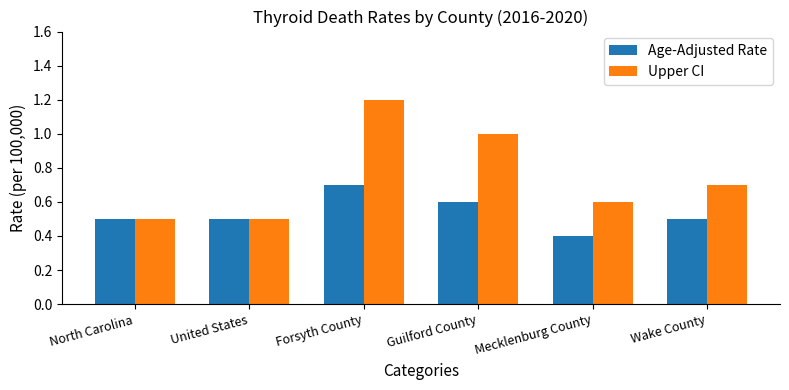

Which label corresponds to the smallest value in the chart?

Mecklenburg County